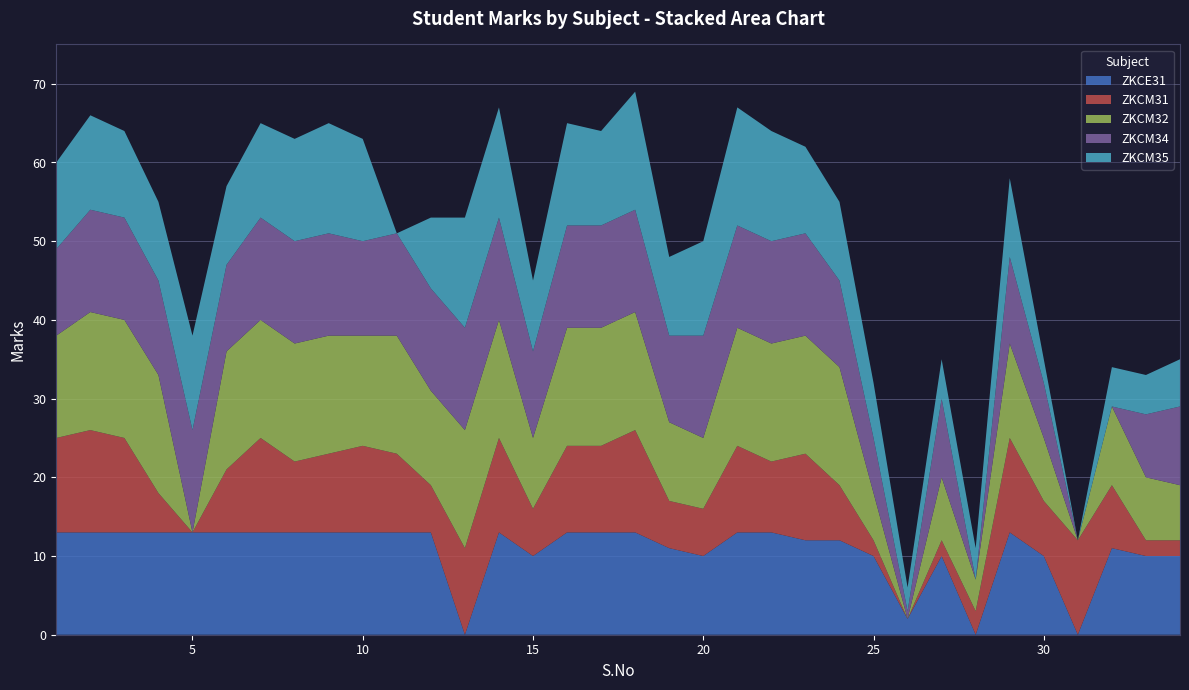

Reading right to left, list all the values displayed in this chart.

ZKCE31: 34=10	33=10	32=11	31=0	30=10	29=13	28=0	27=10	26=2	25=10	24=12	23=12	22=13	21=13	20=10	19=11	18=13	17=13	16=13	15=10	14=13	13=0	12=13	11=13	10=13	9=13	8=13	7=13	6=13	5=13	4=13	3=13	2=13	1=13
ZKCM31: 34=2	33=2	32=8	31=12	30=7	29=12	28=3	27=2	26=0	25=2	24=7	23=11	22=9	21=11	20=6	19=6	18=13	17=11	16=11	15=6	14=12	13=11	12=6	11=10	10=11	9=10	8=9	7=12	6=8	5=0	4=5	3=12	2=13	1=12
ZKCM32: 34=7	33=8	32=10	31=0	30=8	29=12	28=4	27=8	26=0	25=6	24=15	23=15	22=15	21=15	20=9	19=10	18=15	17=15	16=15	15=9	14=15	13=15	12=12	11=15	10=14	9=15	8=15	7=15	6=15	5=0	4=15	3=15	2=15	1=13
ZKCM34: 34=10	33=8	32=0	31=0	30=7	29=11	28=0	27=10	26=1	25=7	24=11	23=13	22=13	21=13	20=13	19=11	18=13	17=13	16=13	15=11	14=13	13=13	12=13	11=13	10=12	9=13	8=13	7=13	6=11	5=13	4=12	3=13	2=13	1=11
ZKCM35: 34=6	33=5	32=5	31=0	30=3	29=10	28=4	27=5	26=3	25=7	24=10	23=11	22=14	21=15	20=12	19=10	18=15	17=12	16=13	15=9	14=14	13=14	12=9	11=0	10=13	9=14	8=13	7=12	6=10	5=12	4=10	3=11	2=12	1=11